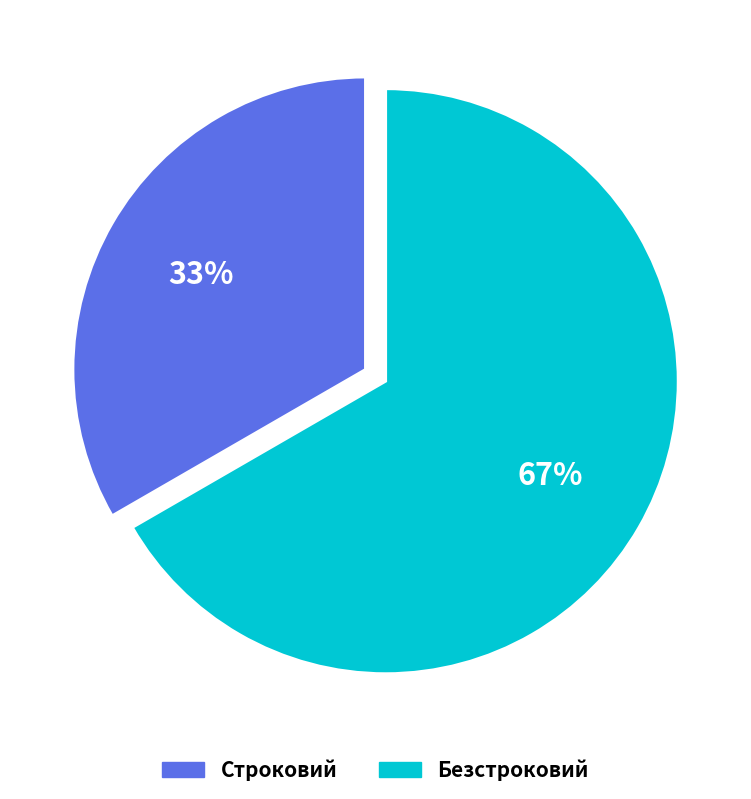

Which has a higher value, Безстроковий or Строковий?

Безстроковий